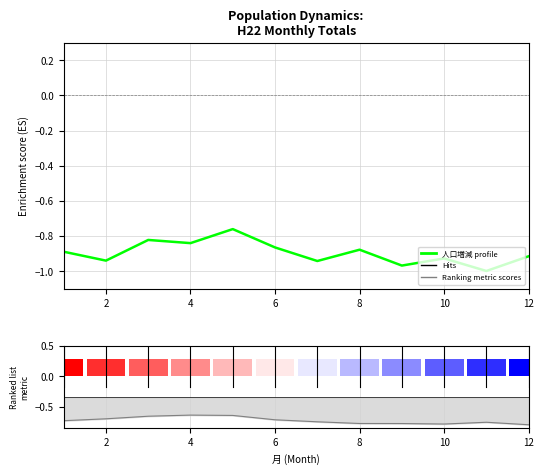

Between 9 and 7, which is larger?

7